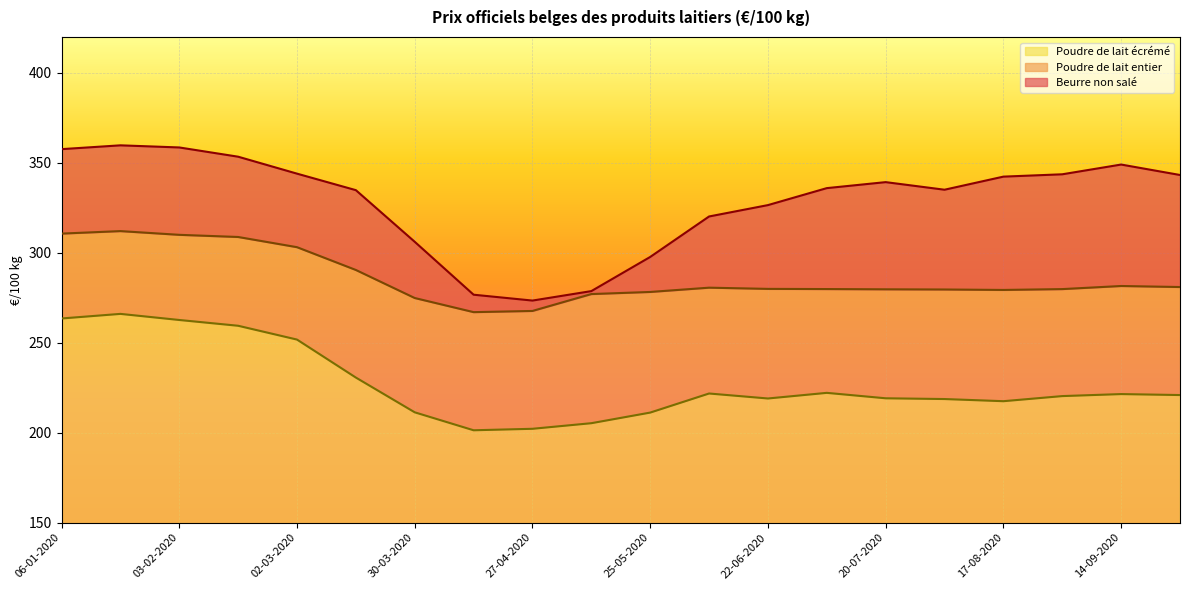

What is the spread (max minus min) of values at 03-08-2020?

116.4